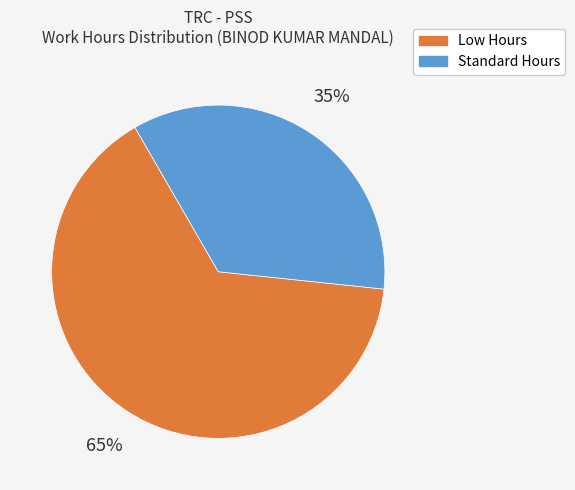

Is there any slice that represents more than half of the pie?

Yes